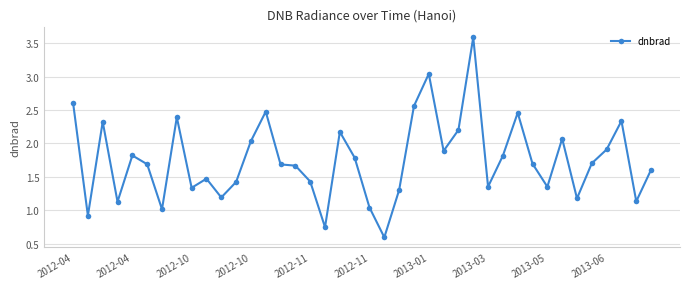

What is the average value?

1.8